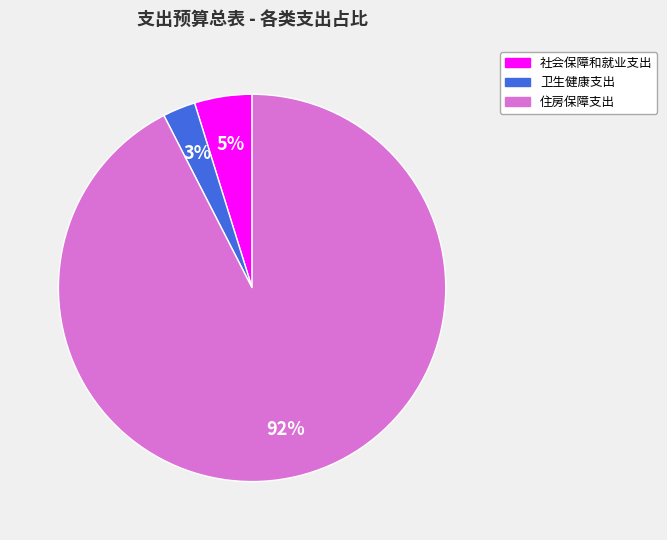

Which slice is the largest?

住房保障支出